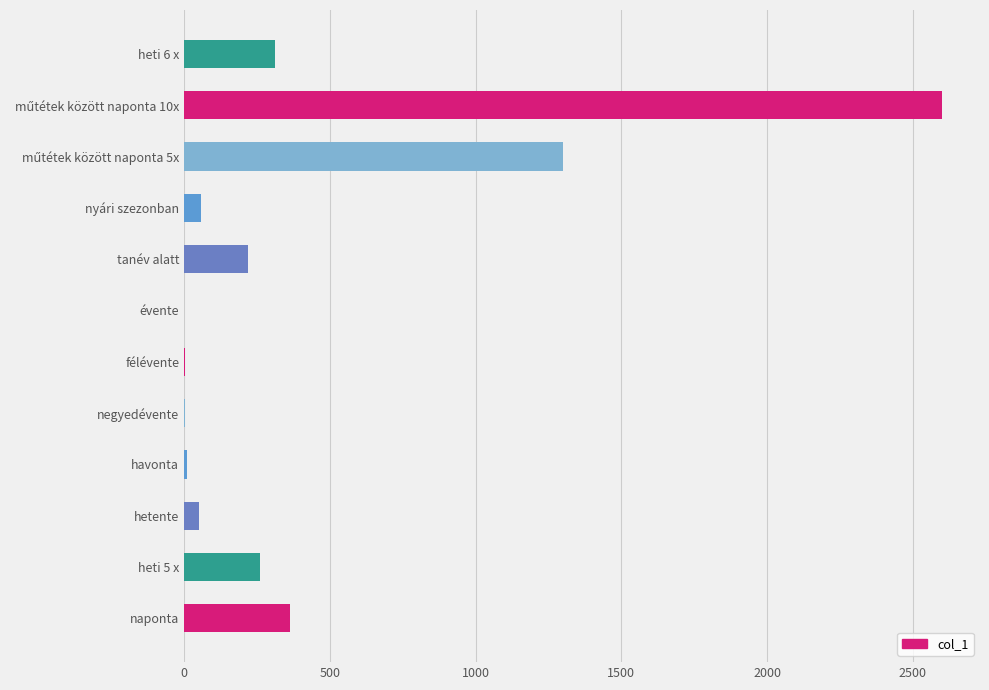

The value at nyári szezonban is 60. True or false?

True